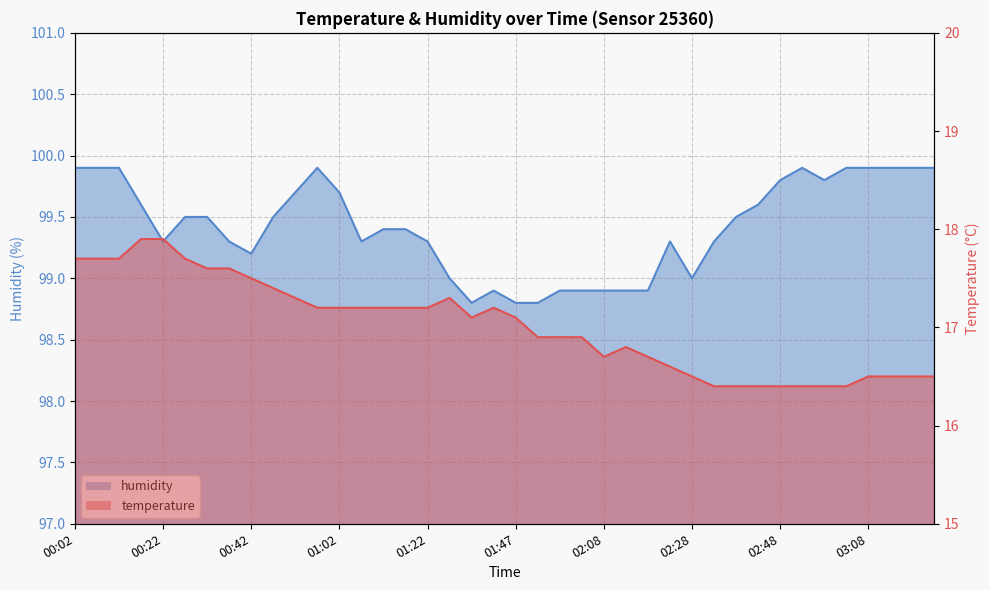

What are all the series names shown in the legend?

temperature, humidity